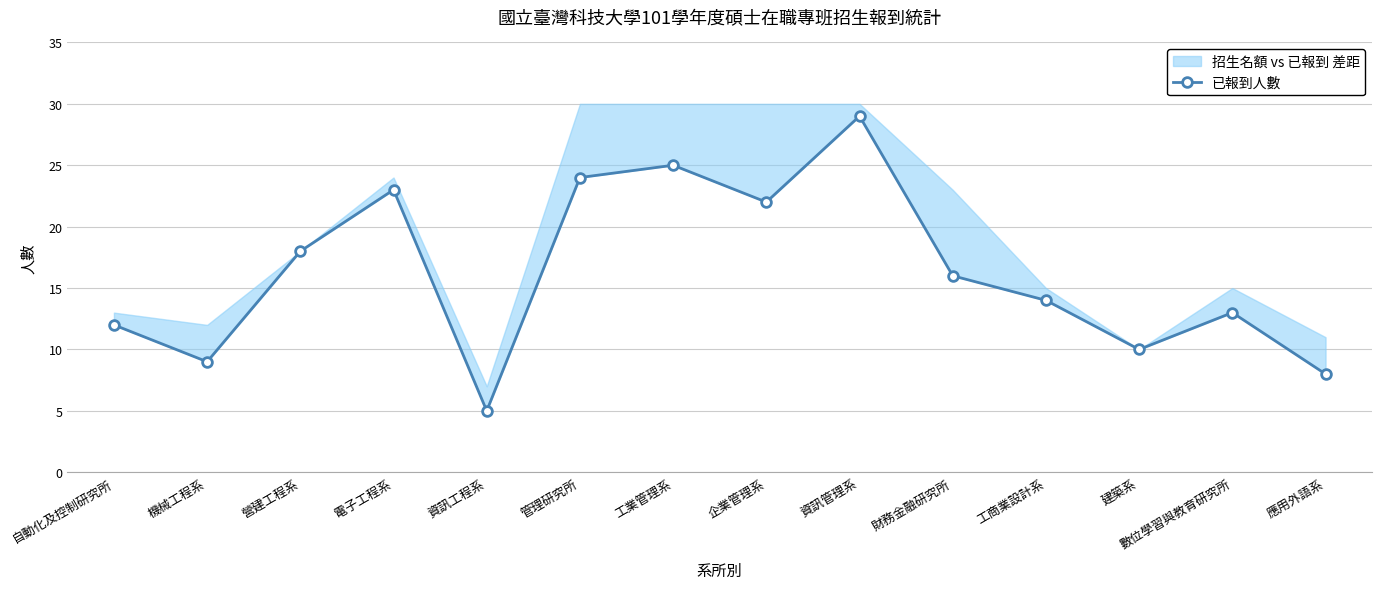

What is the approximate value at 管理研究所?

24